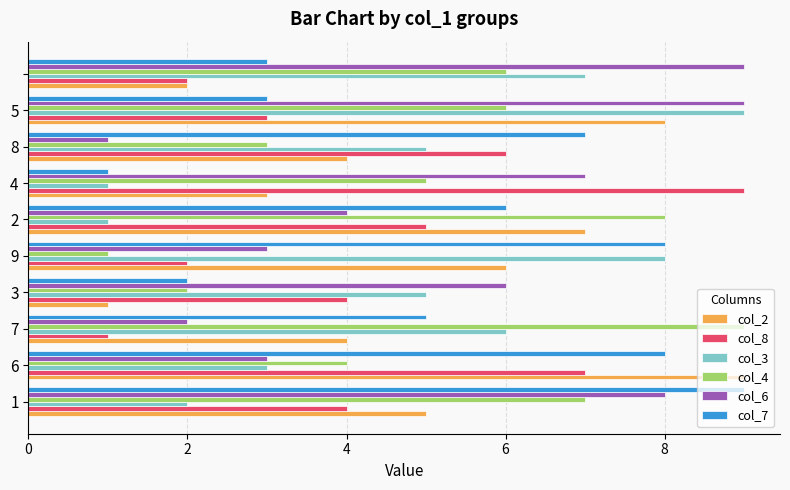

What is the greatest value displayed?

9